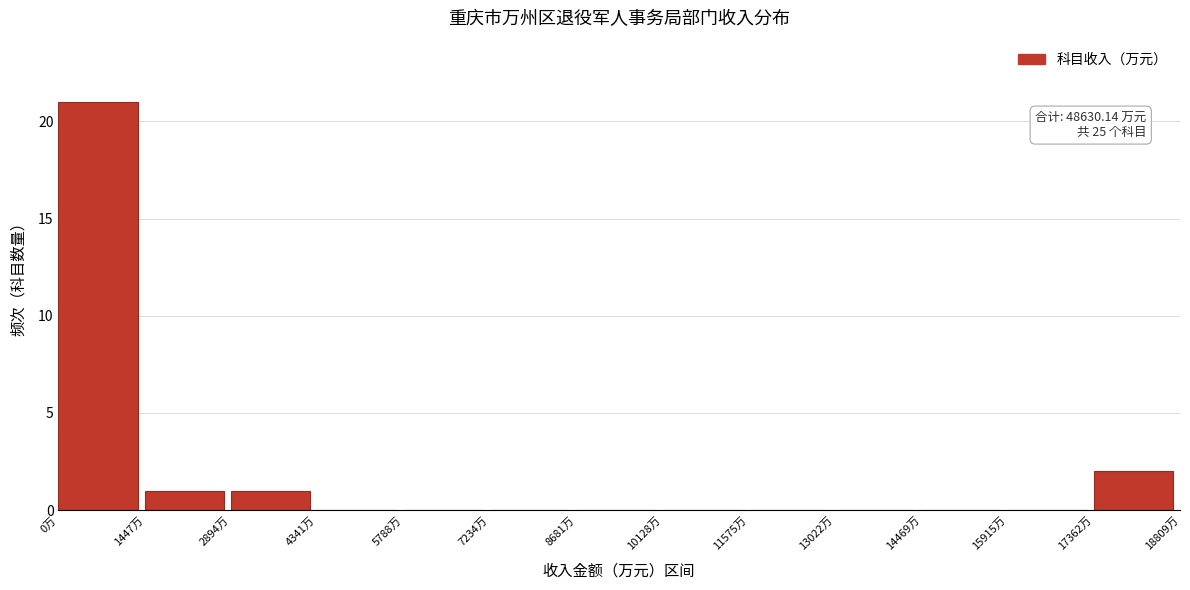

Which range on the x-axis has the tallest bar?

0 to 1400